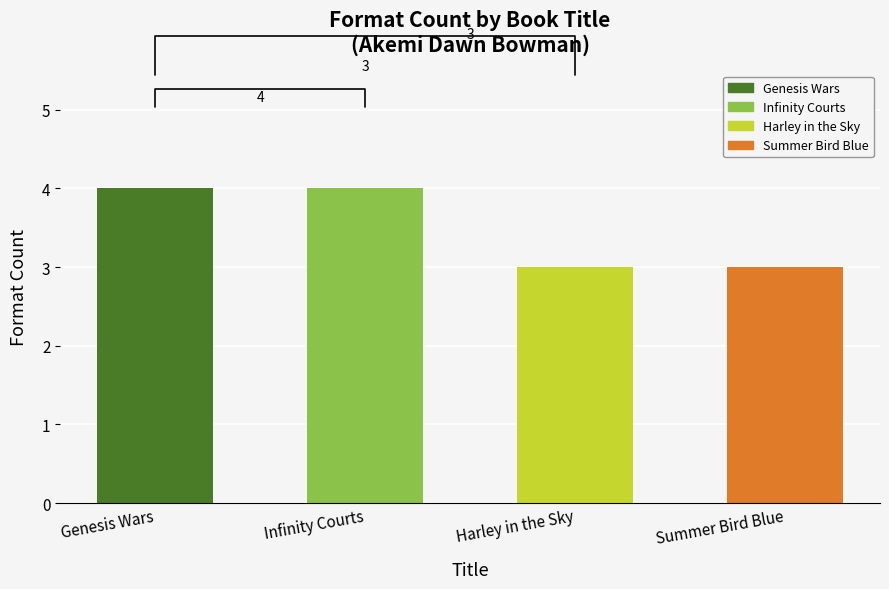

True or false: the data shows 3 at Summer Bird Blue.

True